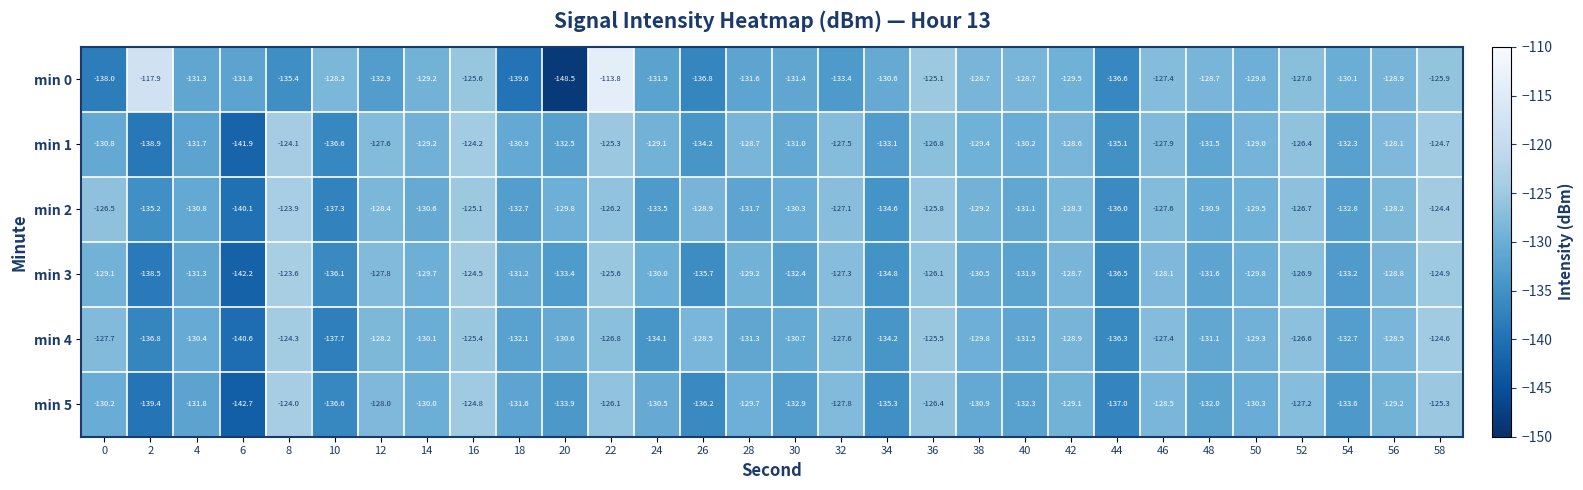

True or false: min 0 has a value of -228.5 at 8.

False